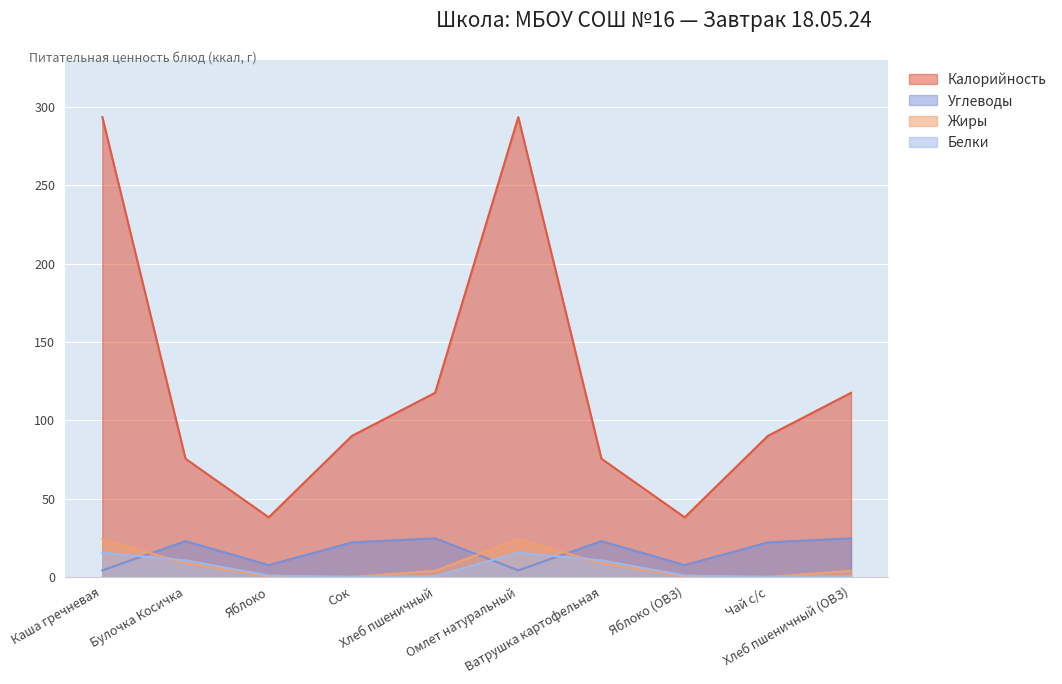

In Калорийность, how many points are higher than both neighbors (excluding endpoints)?

1